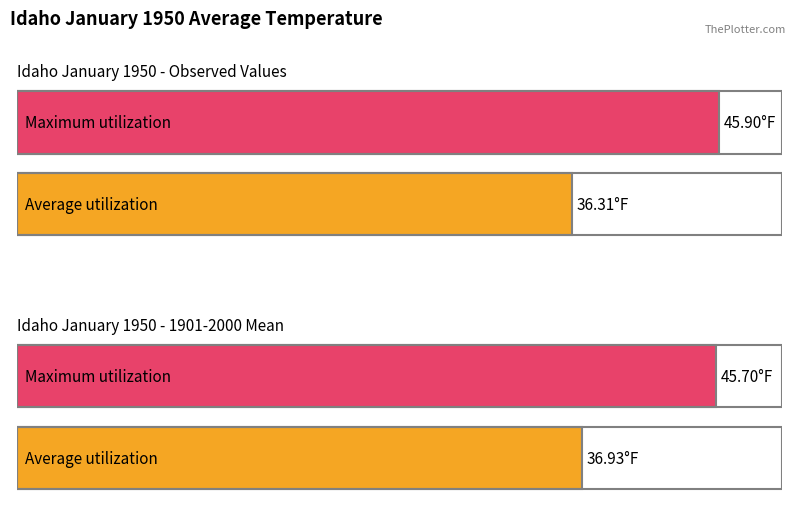

Which has a higher value, 10 or 7?

10